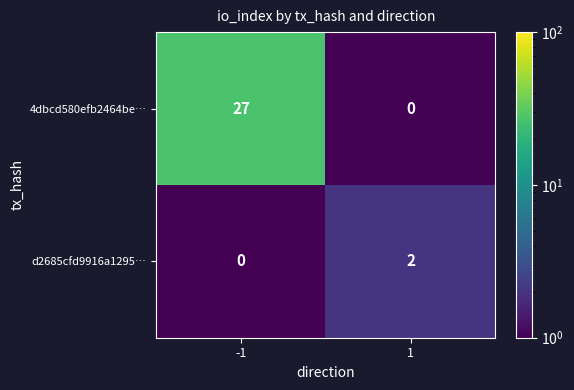

The 4dbcd580efb2464be… series shows 27 at -1. True or false?

True